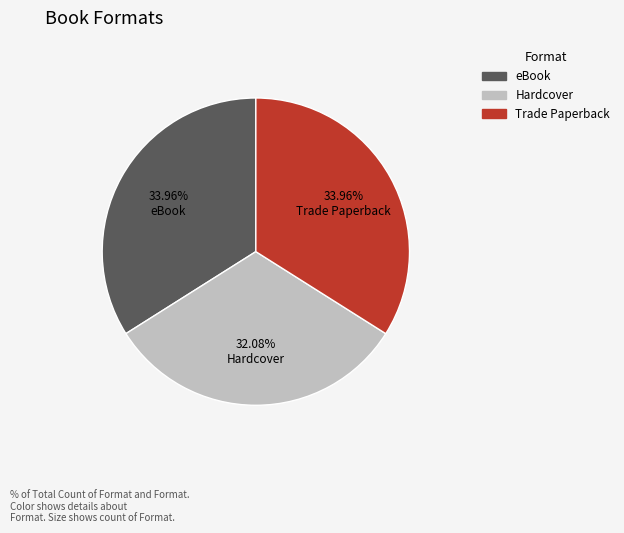

To the nearest percent, what percentage of the pie is Hardcover?

32%